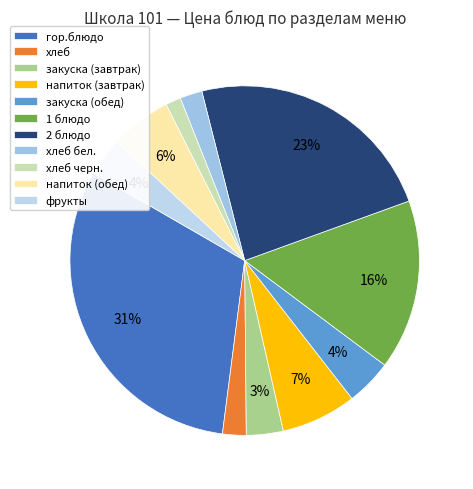

How many segments does this pie chart have?

11